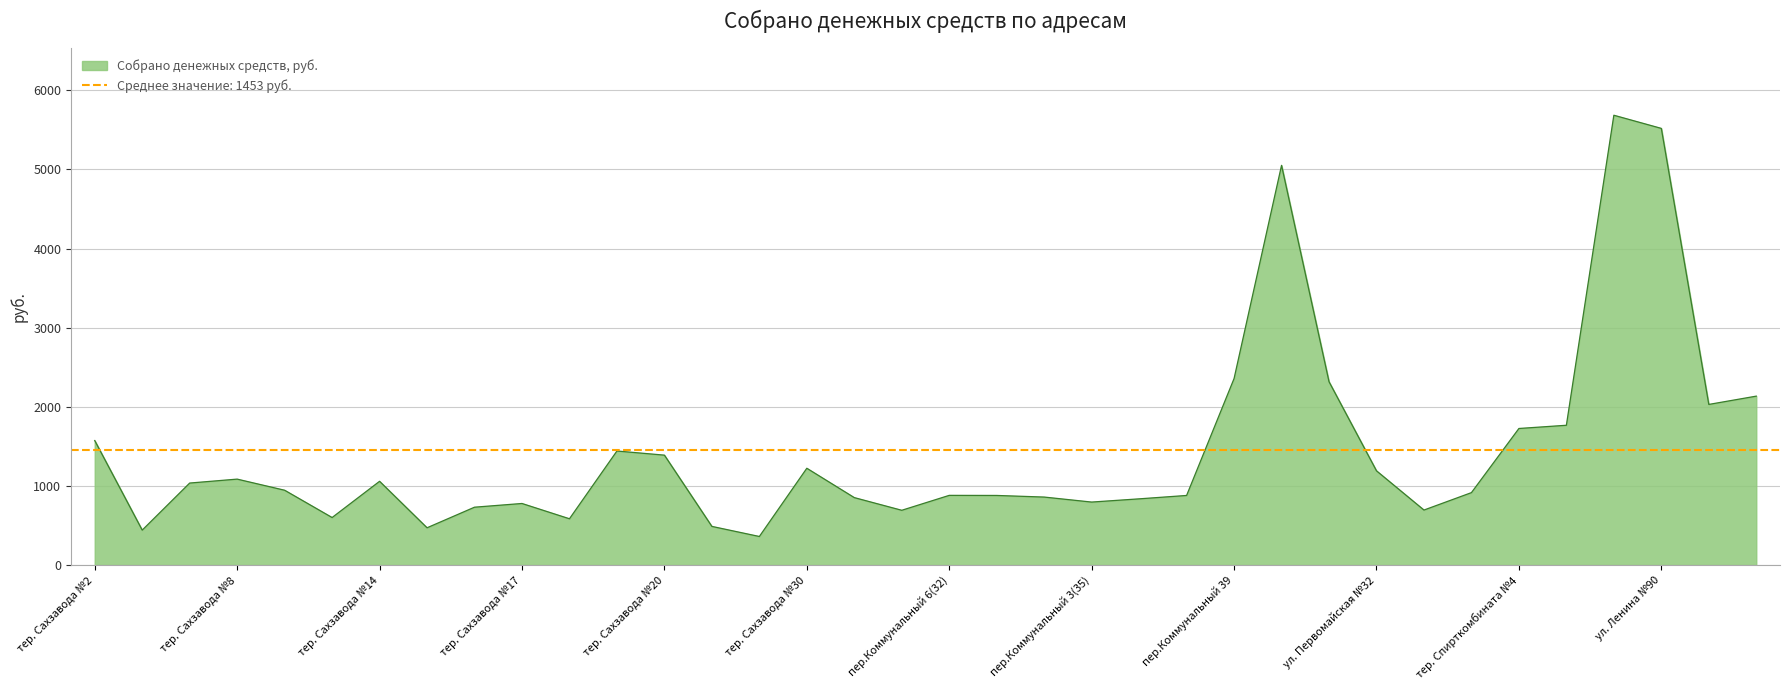

What position from the left is тер. Сахзвода №5?

2